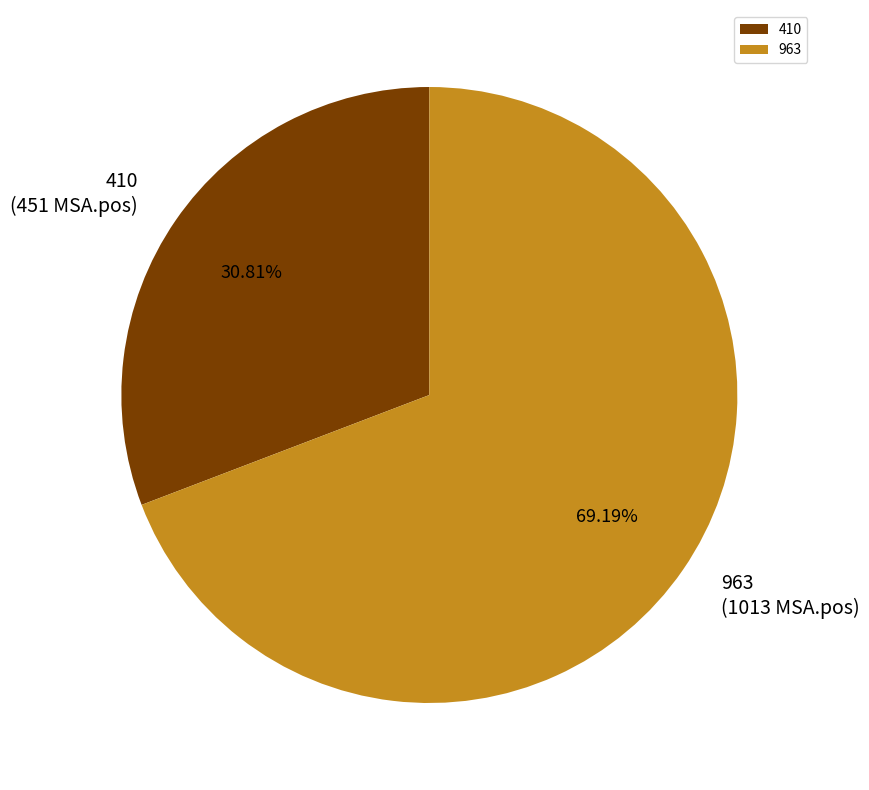

What percentage is NOT represented by 410?

69.2%